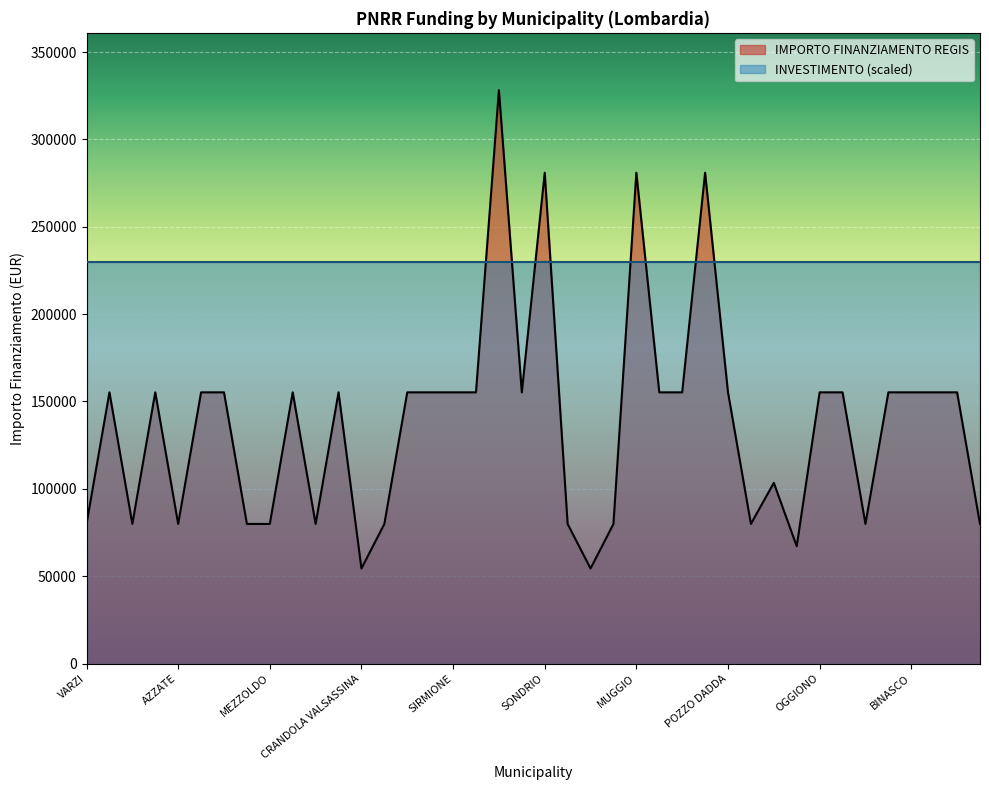

How many series are shown in this chart?

2